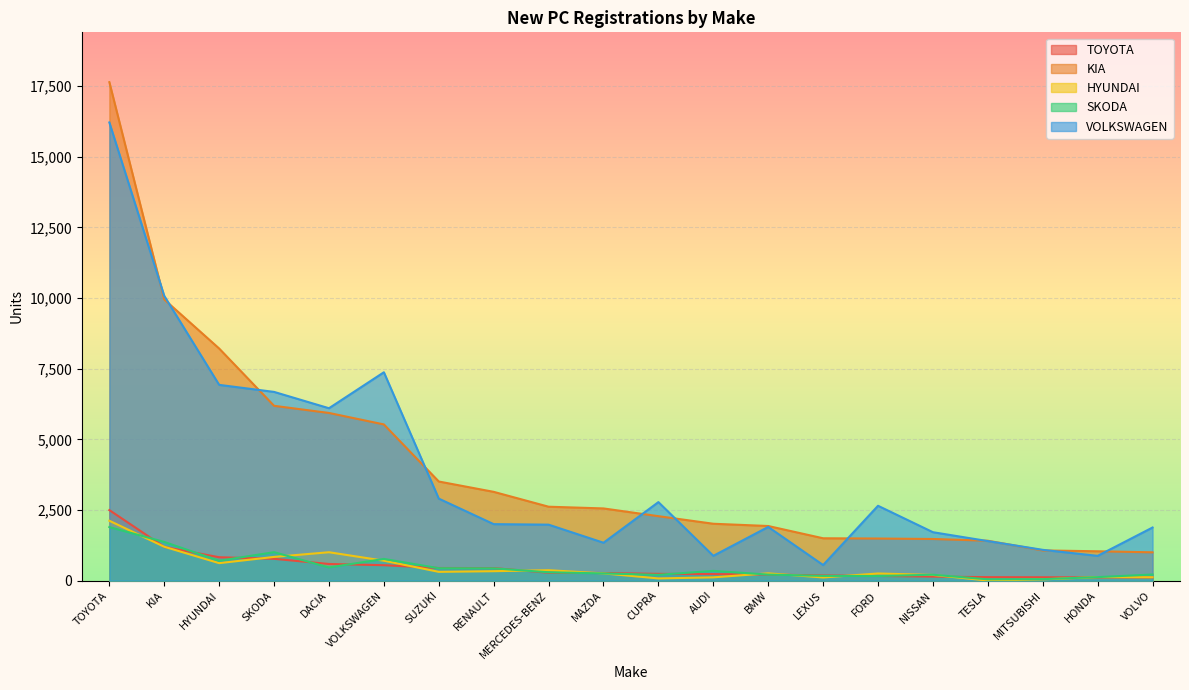

After their last crossing, which series has the higher values: SKODA or TOYOTA?

SKODA